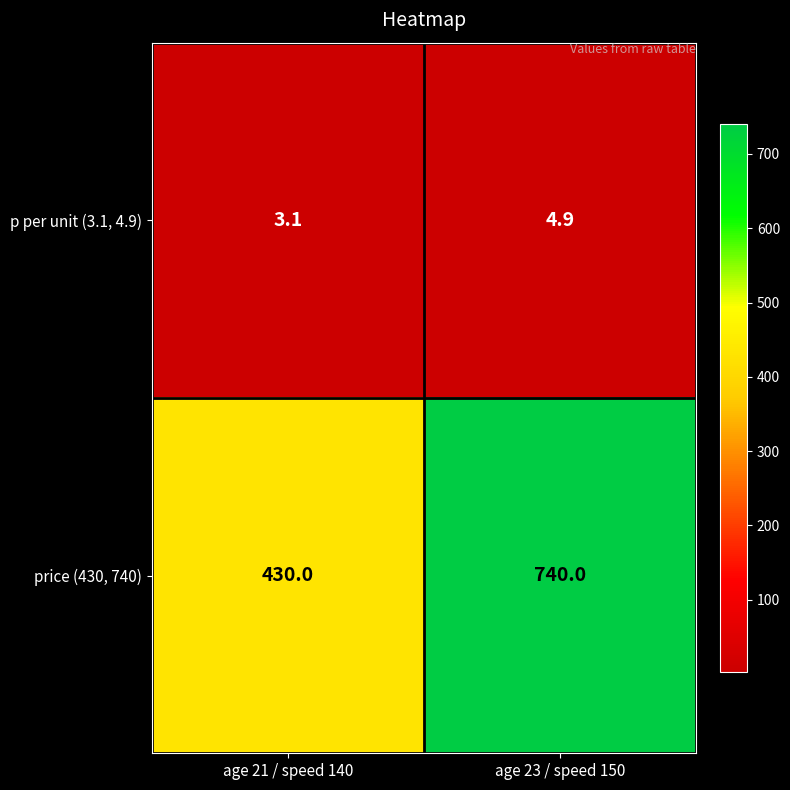

The price (430, 740) series shows 616.6 at age 21 / speed 140. True or false?

False